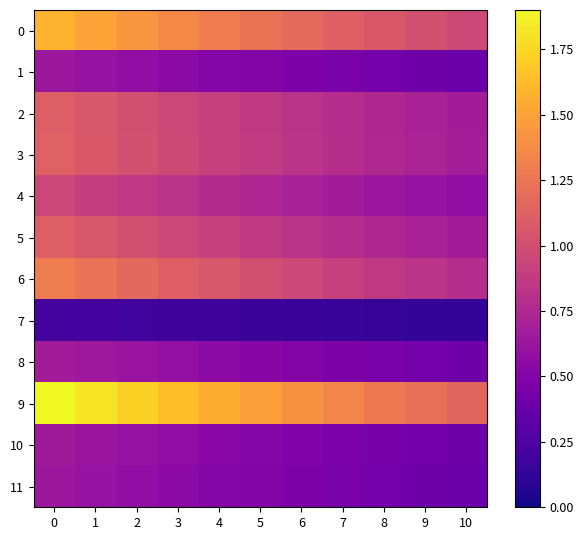

What is the difference between the highest and lowest values at 4?

1.4